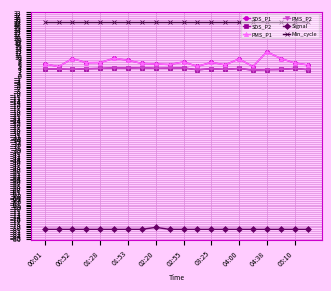

What is the value of the SDS_P2 point at the 7th from the left?

3.8